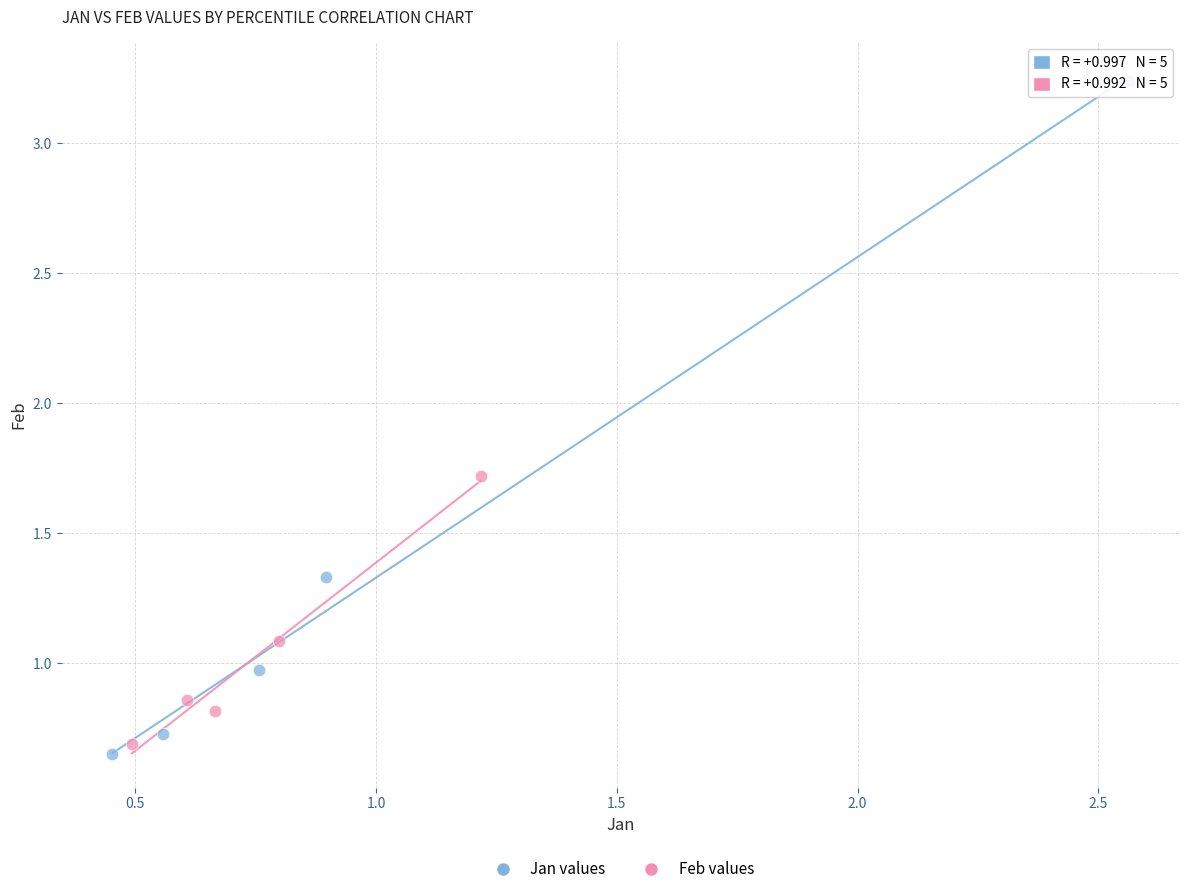

Which series contains the highest Y value?

Jan values